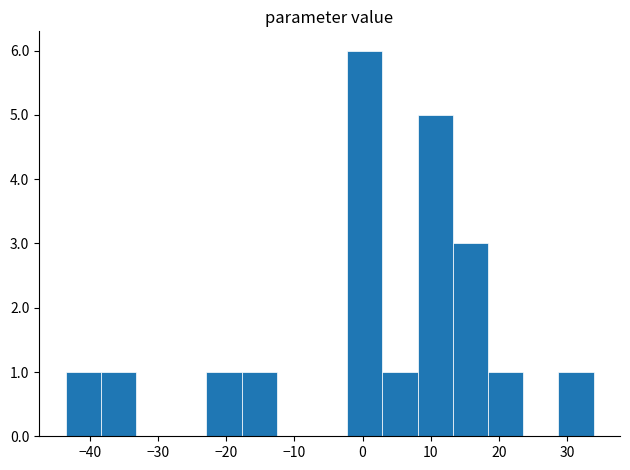

Reading left to right, list every bar in this chart as the range it spans on the x-axis followed by its height. Neither the bar edges nor the heights are printed on the chart, so give them approximately, as read against the axes.

-44 to -38: 1
-38 to -33: 1
-33 to -28: 0
-28 to -23: 0
-23 to -18: 1
-18 to -13: 1
-13 to -7: 0
-7 to -2: 0
-2 to 3: 6
3 to 8: 1
8 to 13: 5
13 to 18: 3
18 to 24: 1
24 to 29: 0
29 to 34: 1